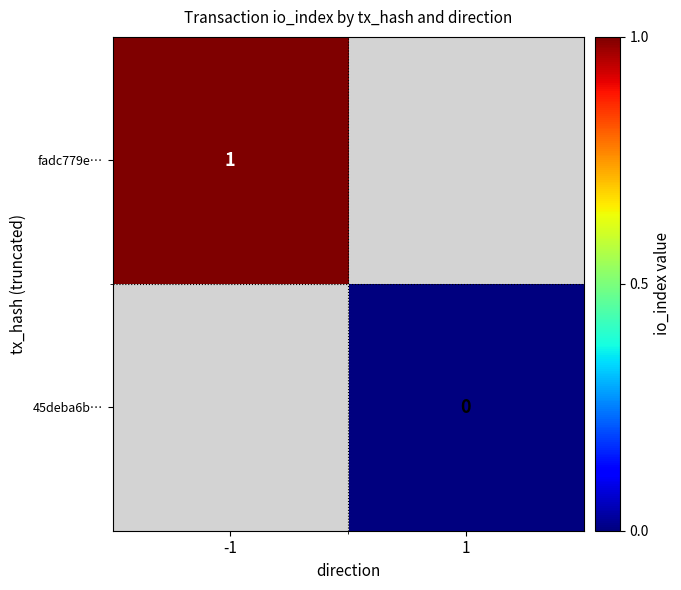

Is it true that fadc779e… equals 1 at -1?

True